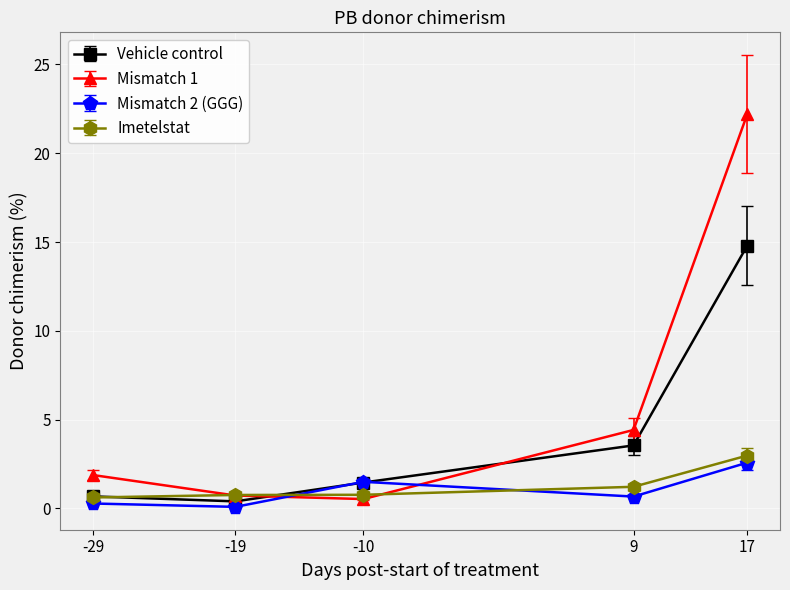

At which label does Vehicle control reach its peak?

17